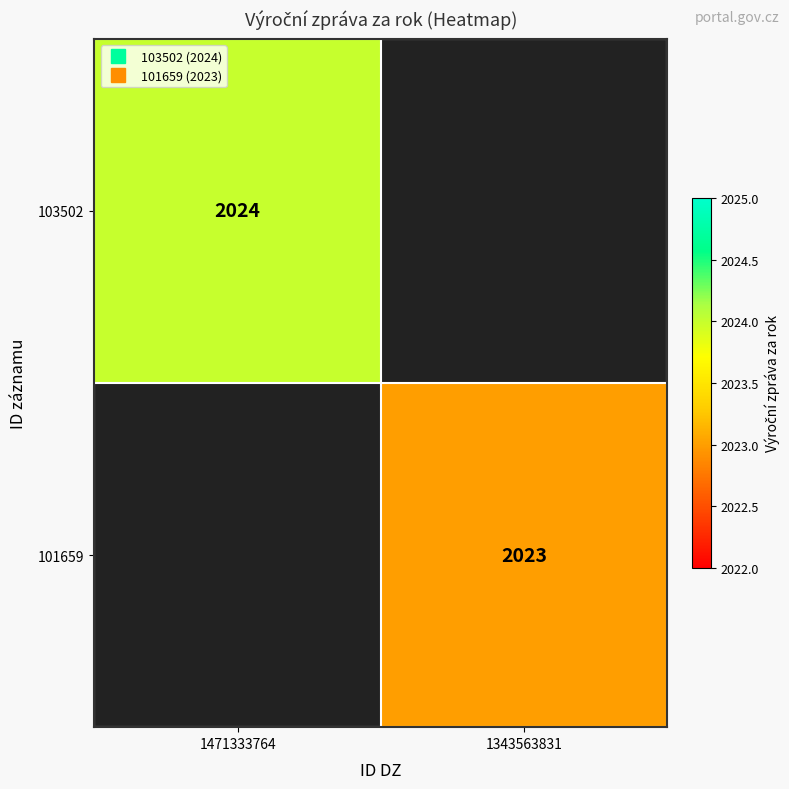

Rank the series by their maximum value, from highest to lowest.

103502, 101659